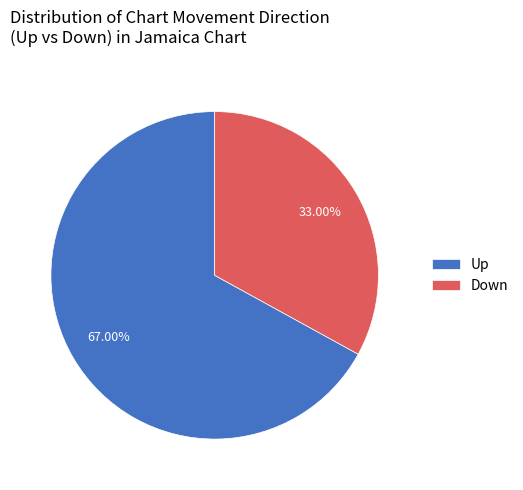

What is the smallest slice in the pie chart?

Down